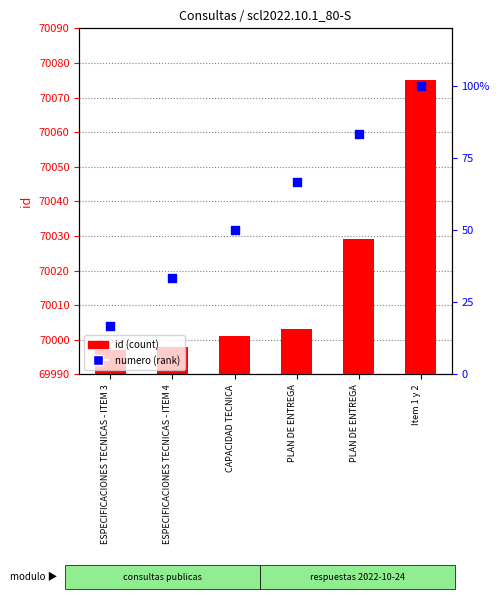

At which category is the sum across all series the highest?

Item 1 y 2